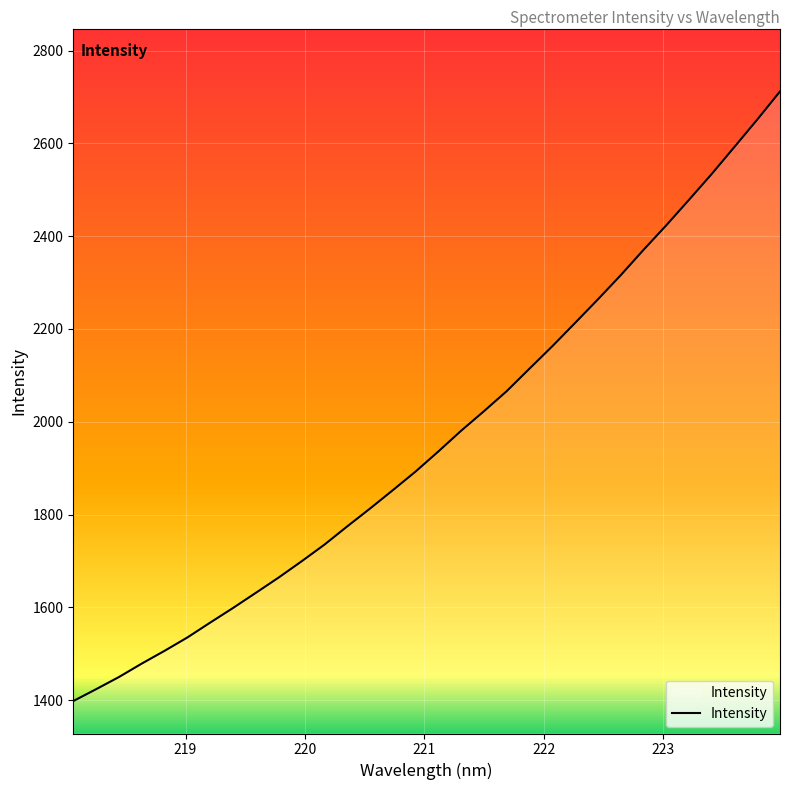

What is the difference between the maximum and minimum values?

1313.9